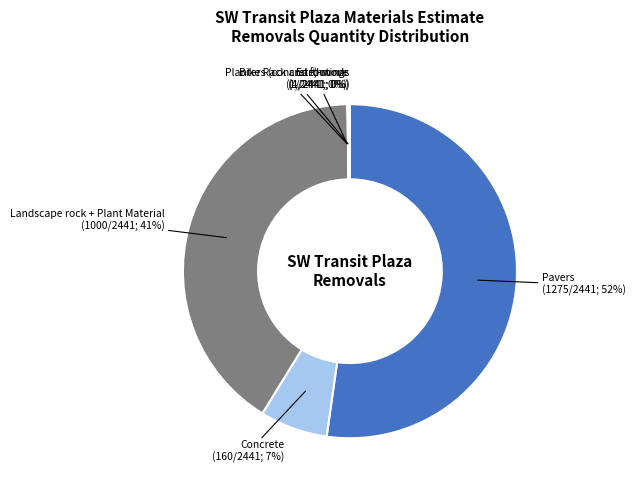

Which category has the biggest portion of the pie?

Pavers